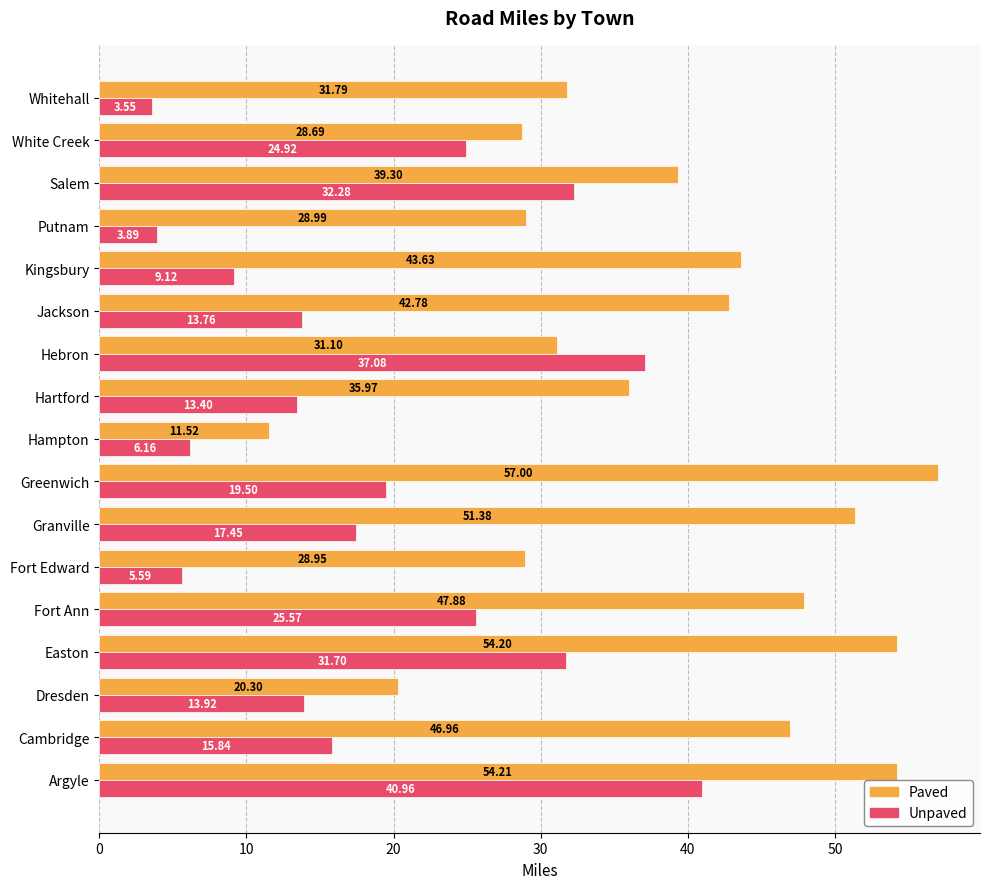

What is the difference between the second highest and second lowest values in the Unpaved series?

33.2